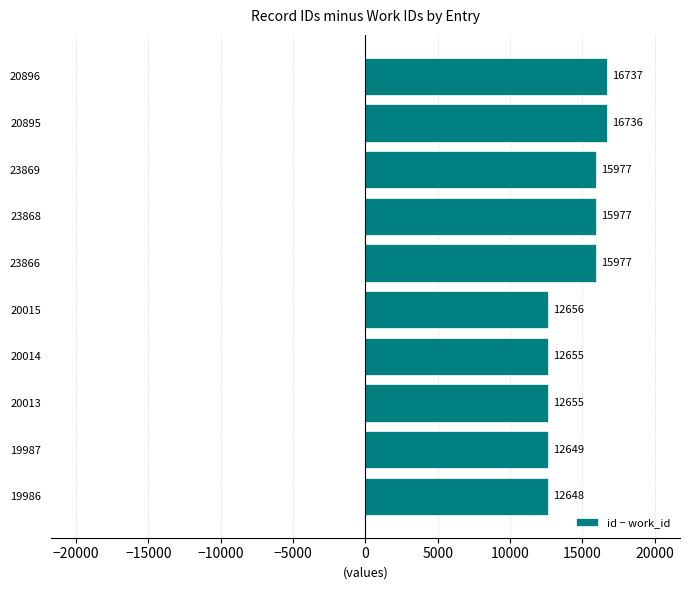

Which has a higher value, 19987 or 20895?

20895